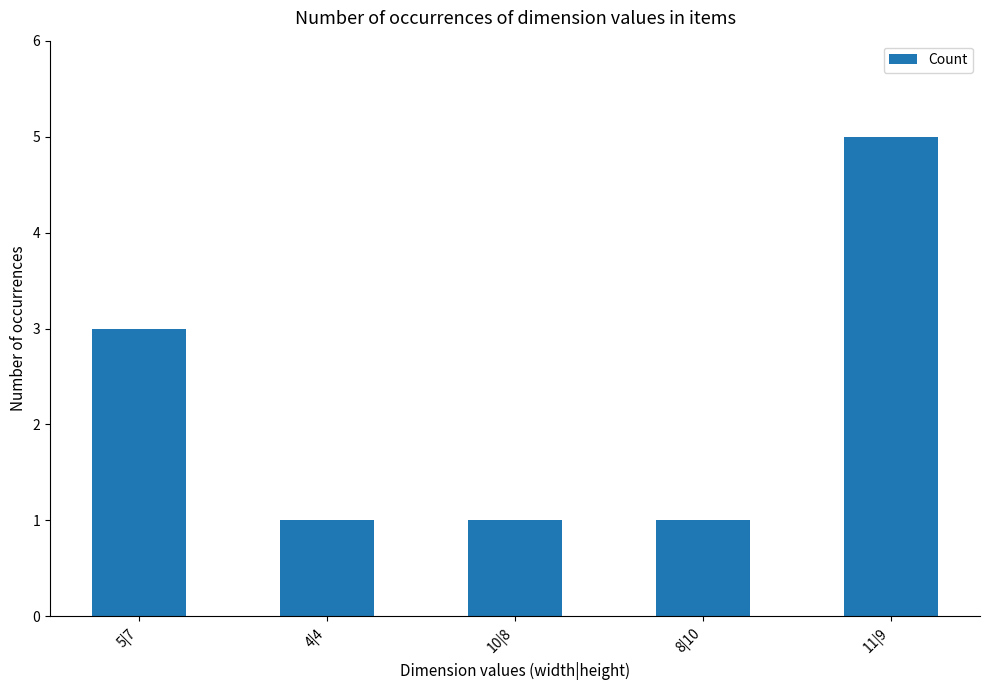

What is the difference between the second highest and minimum values?

2